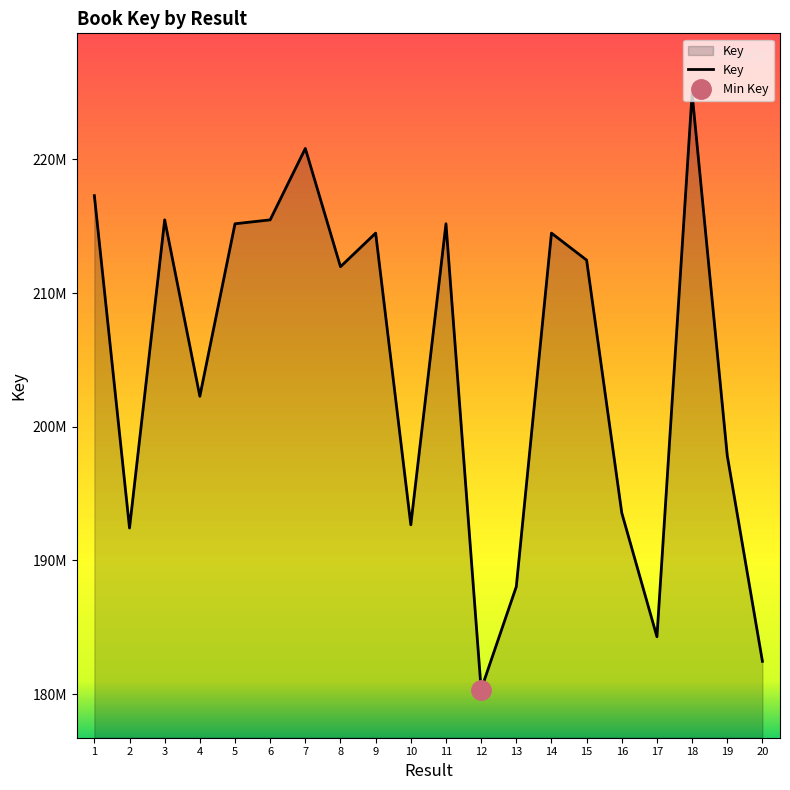

Reading left to right, transcribe all the data shown in this chart.

1=217286814	2=192422868	3=215474769	4=202278869	5=215182959	6=215475590	7=220818320	8=211970136	9=214484057	10=192663424	11=215183395	12=180343337	13=188037766	14=214484304	15=212466074	16=193554980	17=184289129	18=224929717	19=197842336	20=182449338